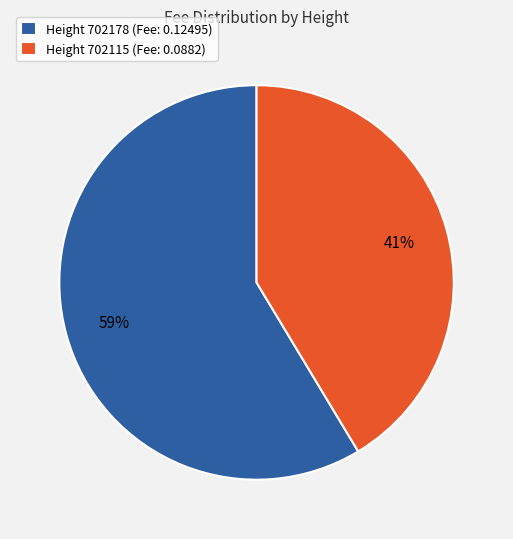

What percentage is the Height 702115 (Fee: 0.0882) slice, to the nearest percent?

41%